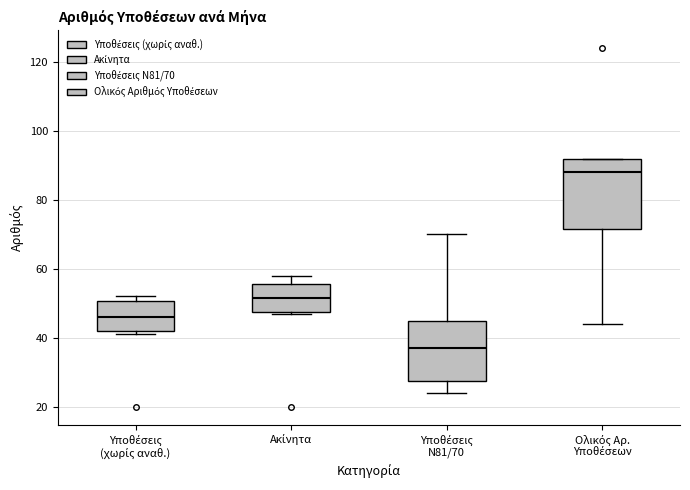

Which box's median line is the lowest?

Υποθέσεις Ν81/70